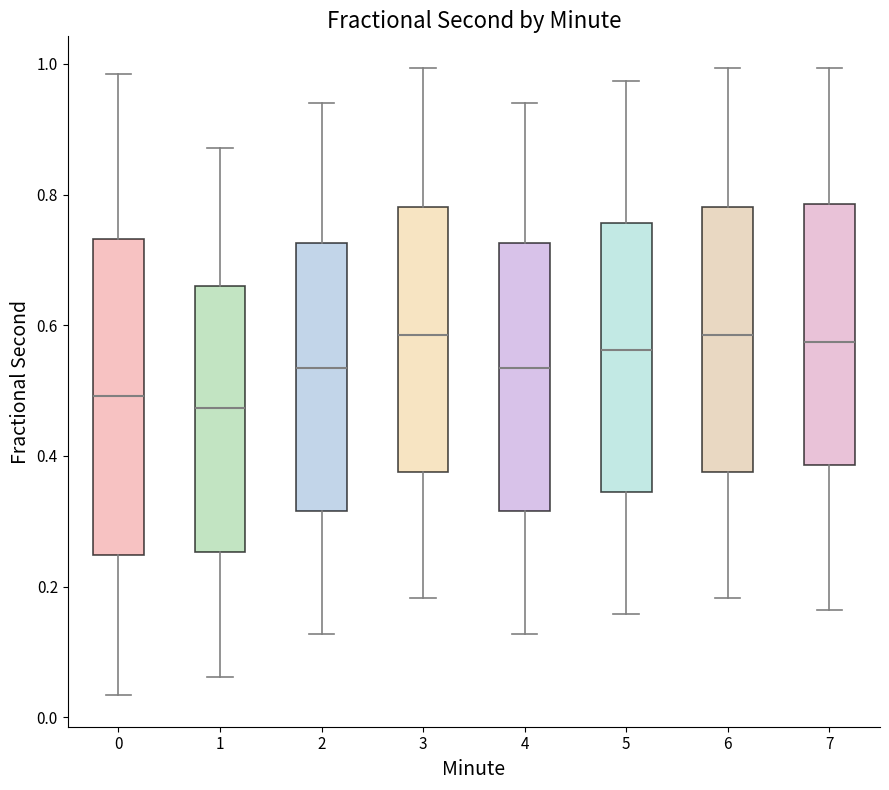

Comparing the boxes themselves (not the whiskers), which one is the tallest?

0